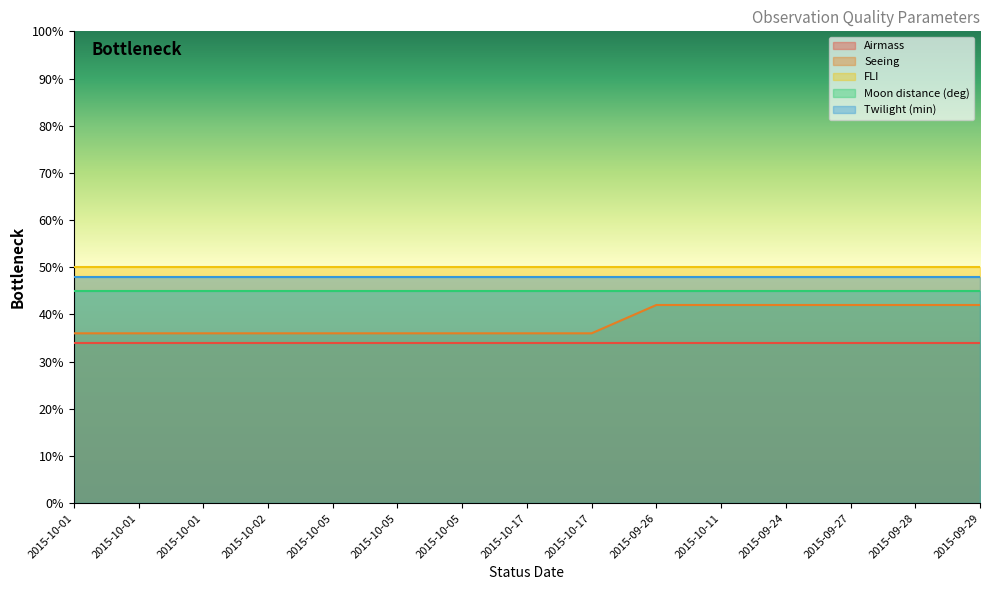

Which series changed the most between 2015-10-01 and 2015-09-29?

Seeing